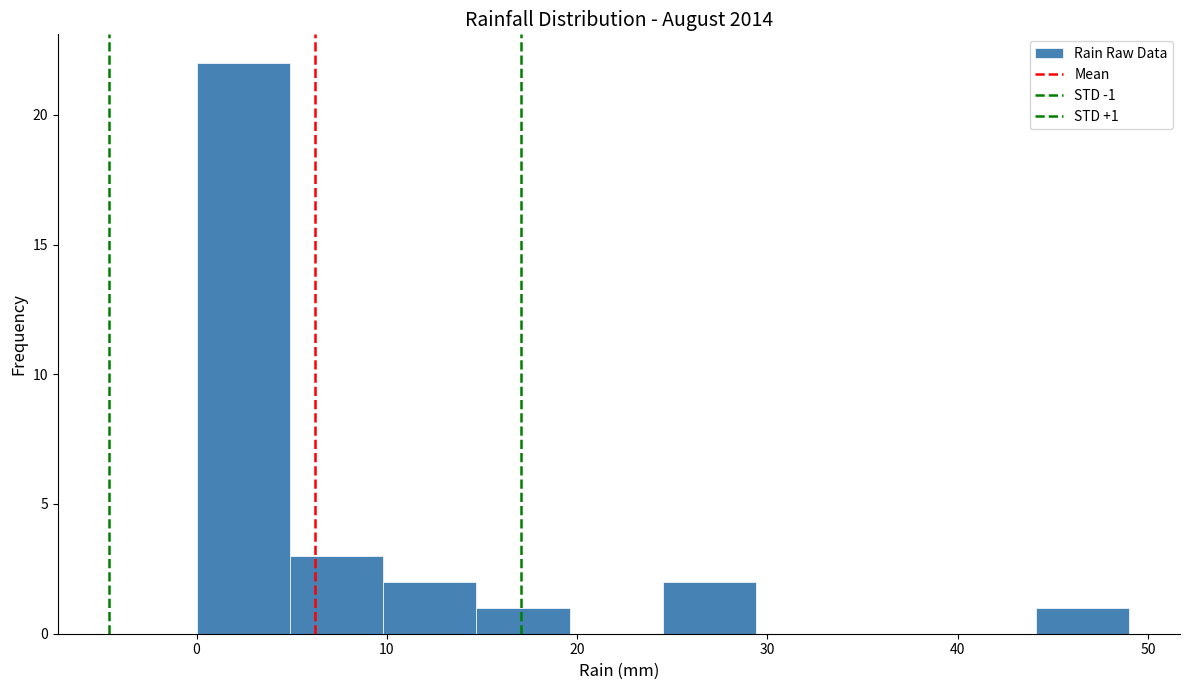

Over which range of the x-axis is the bar tallest?

0.0 to 4.9